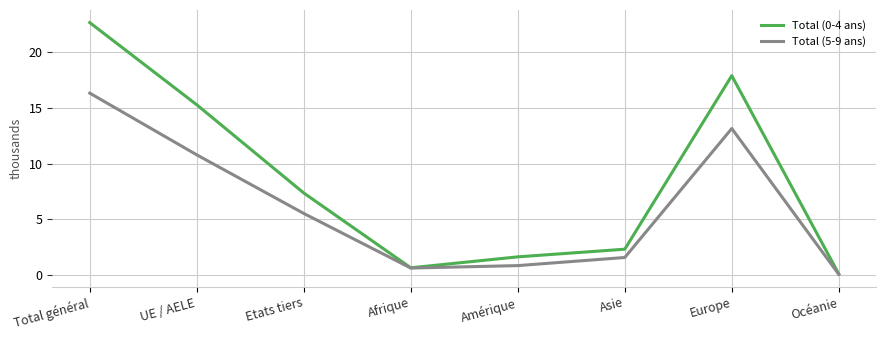

How many distinct data groups are displayed?

2